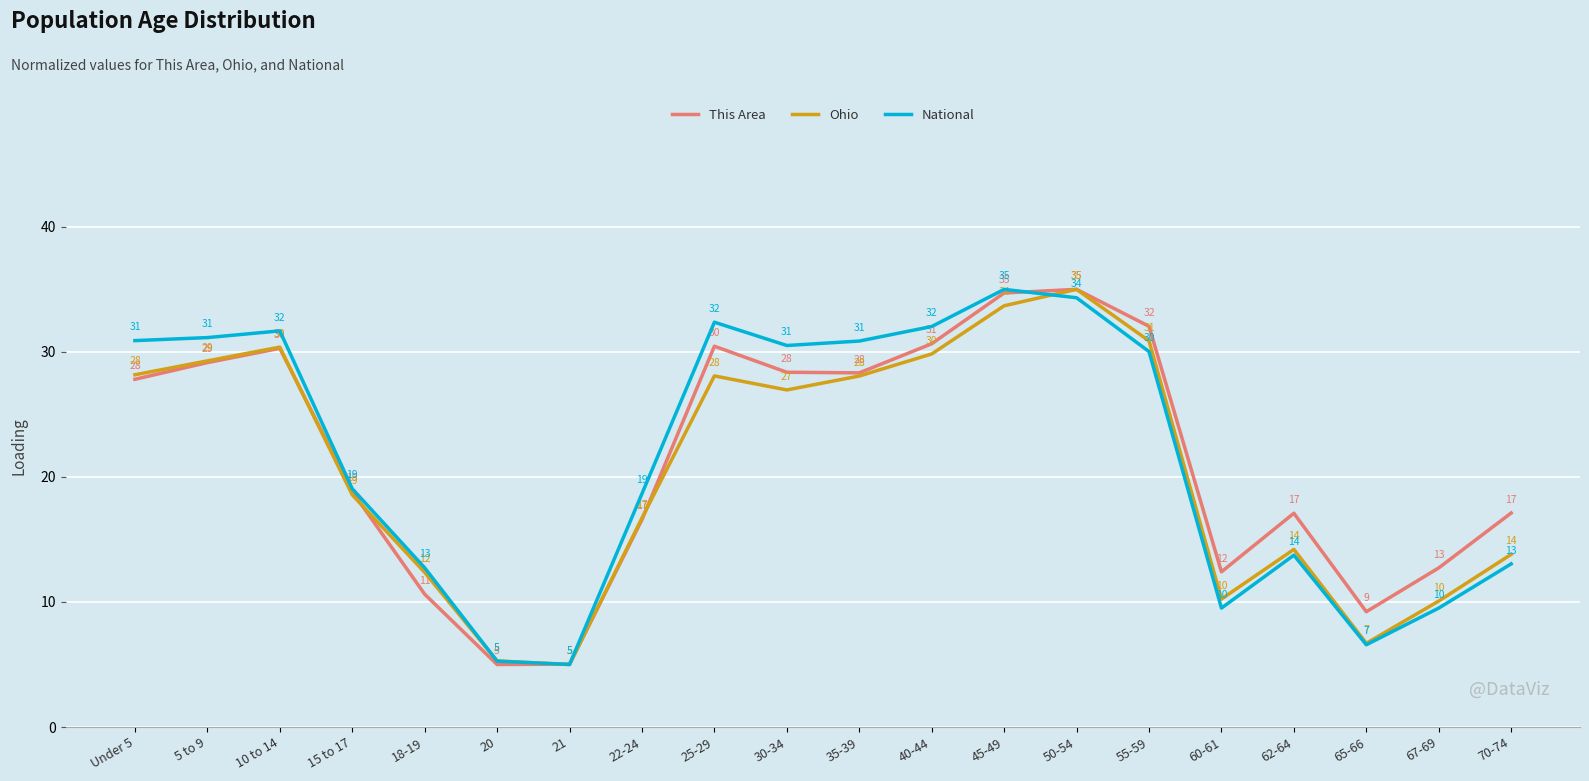

Where does the This Area series first go above 27?

Under 5